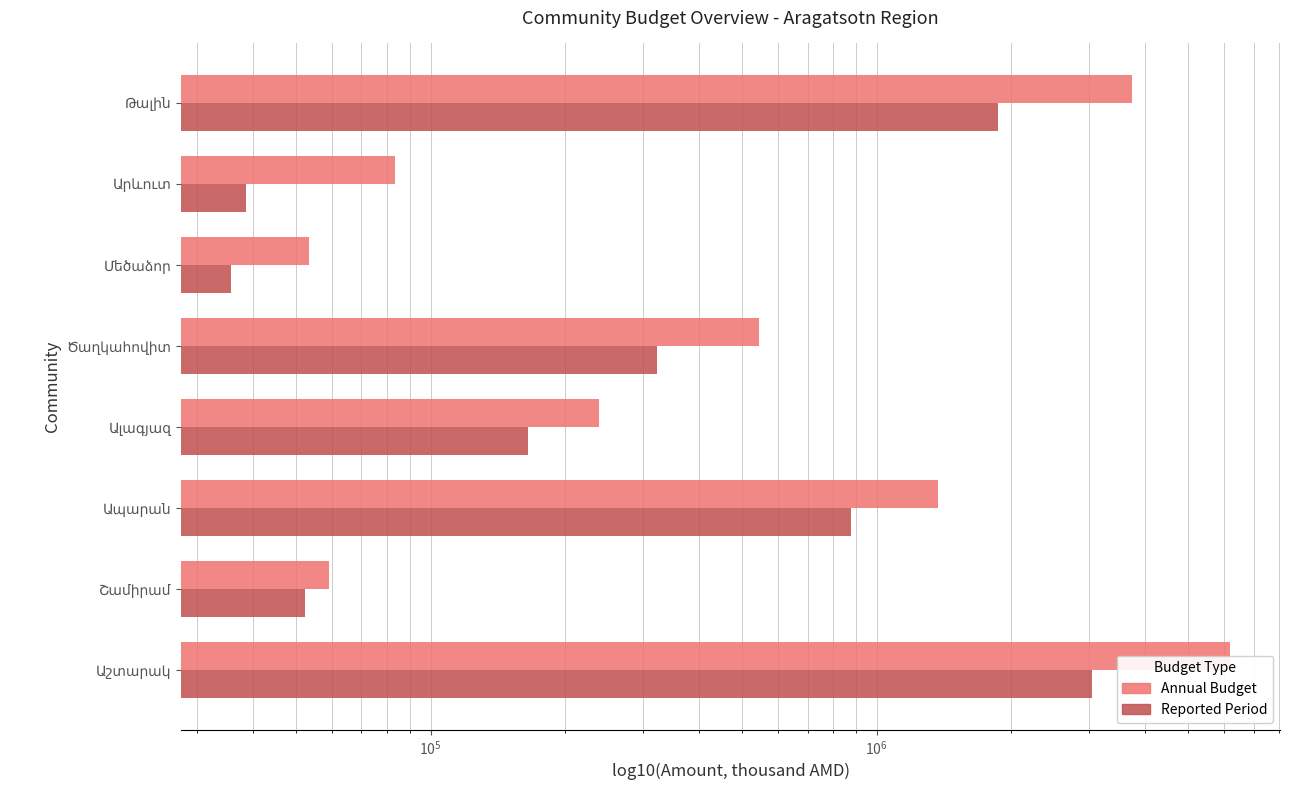

The value of Reported Period at Մեծաձոր is 21600.2. True or false?

False